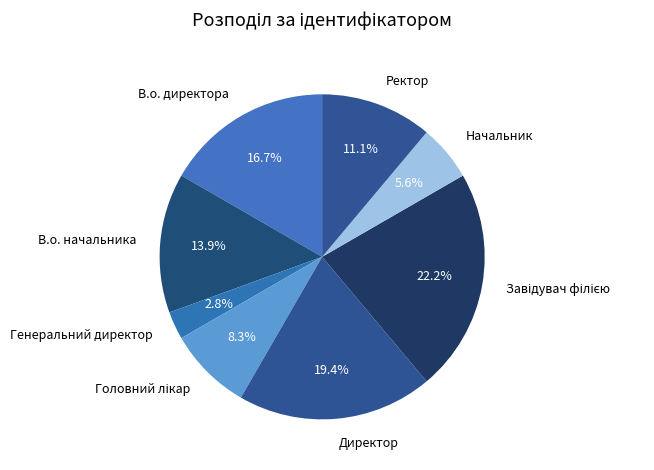

How many slices are in this pie chart?

8